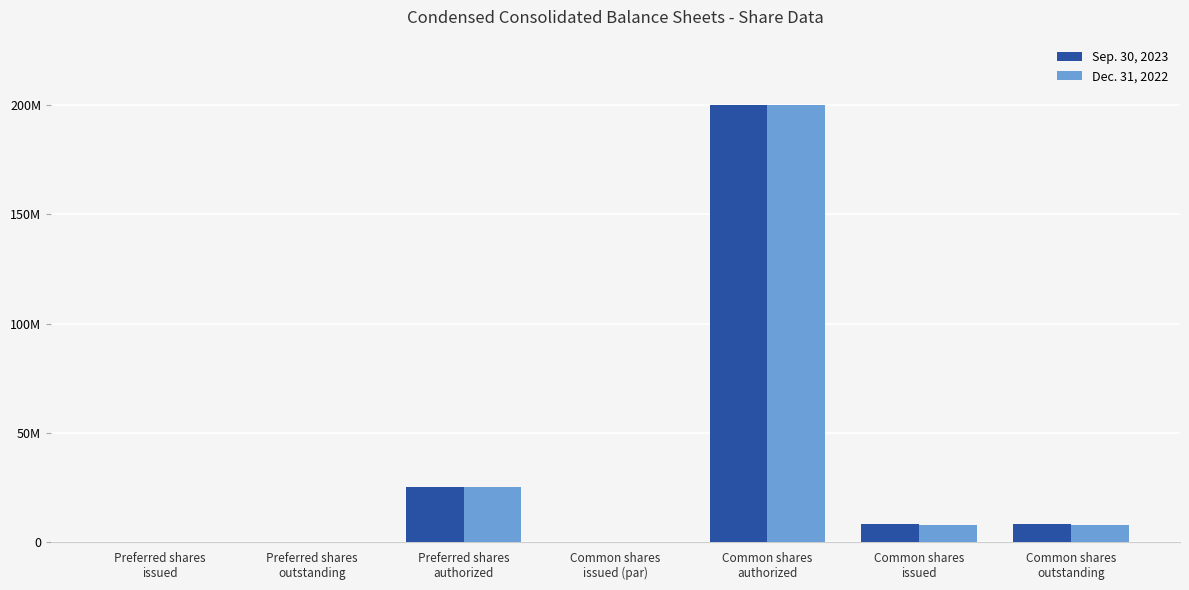

What are all the series names shown in the legend?

Sep. 30, 2023, Dec. 31, 2022